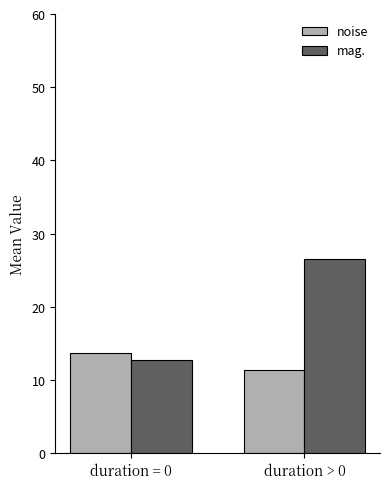

How many values in the mag. series exceed 26?

1